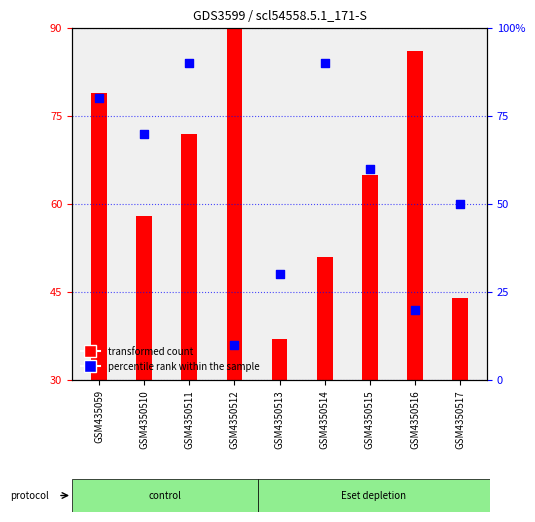

Which series reaches the maximum Y coordinate?

transformed count